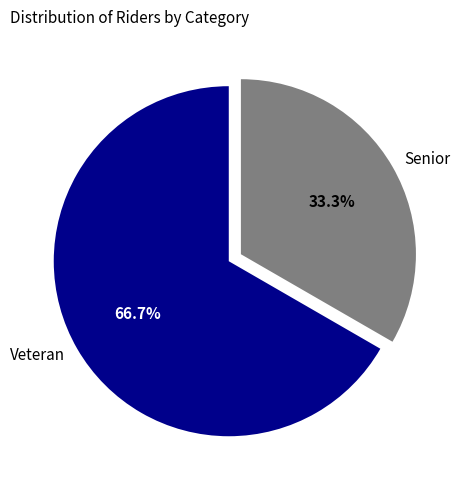

The Senior slice represents 33% of the pie. True or false?

True